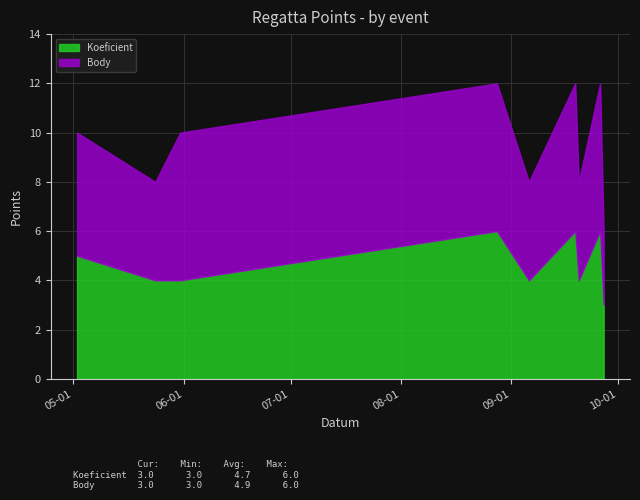

How many lines are shown in the chart?

2